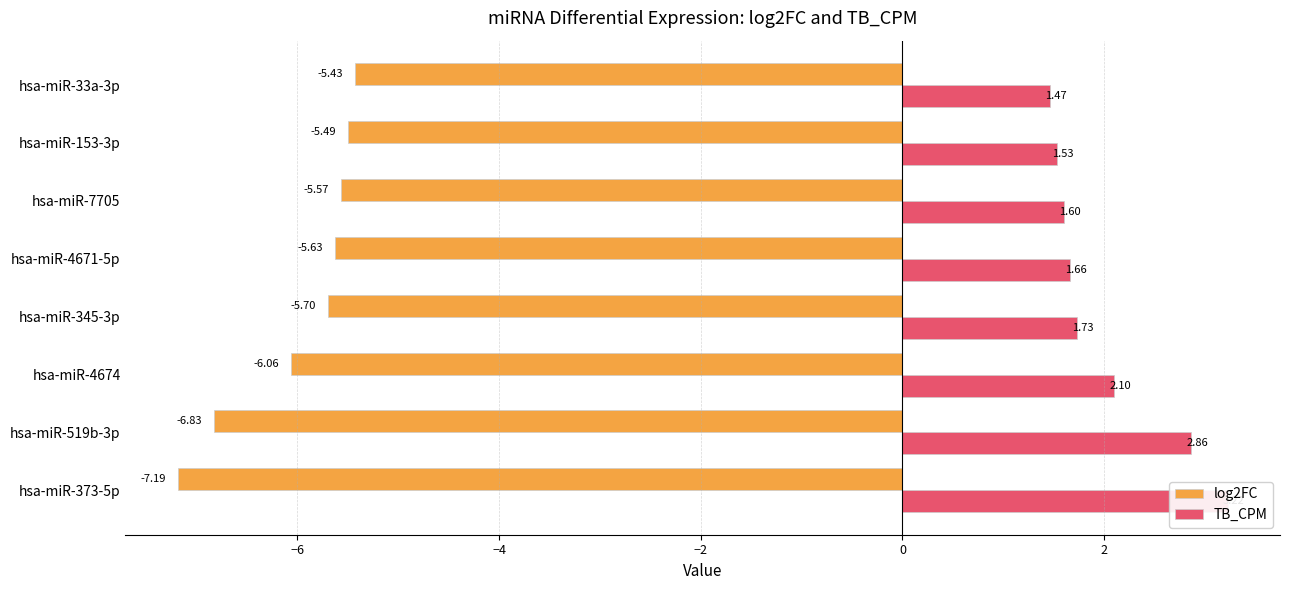

How many categories are shown in the chart?

8